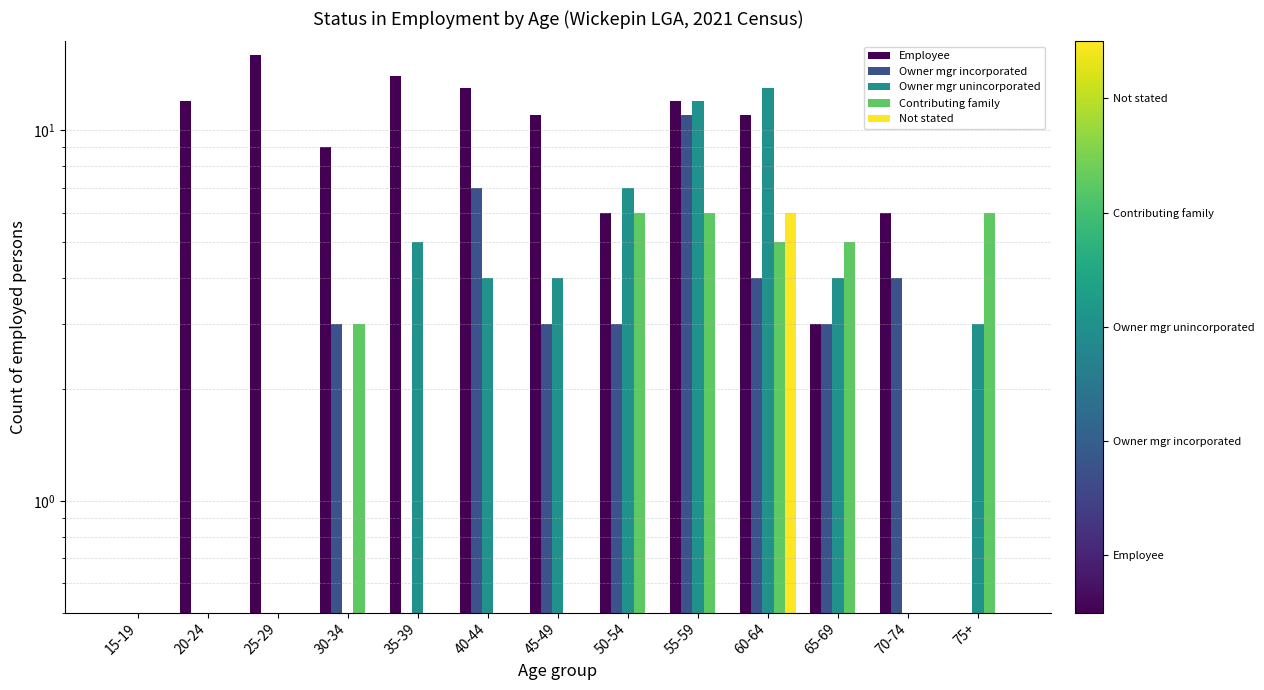

At which category is the sum across all series the highest?

55-59